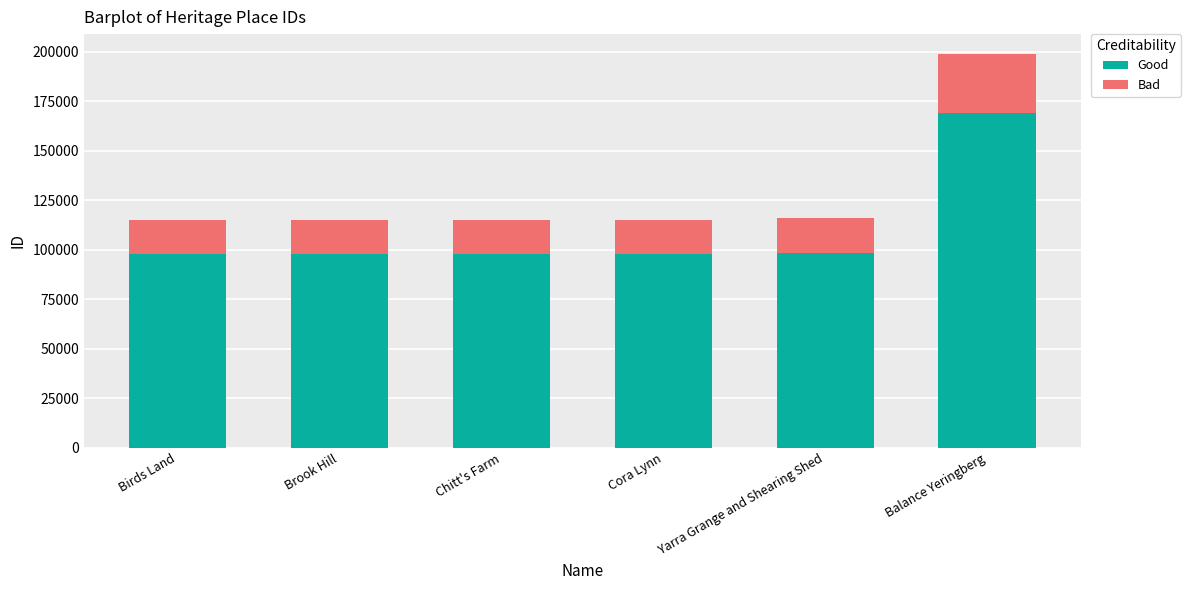

What is the difference between the maximum and second lowest values in the Good series?

71197